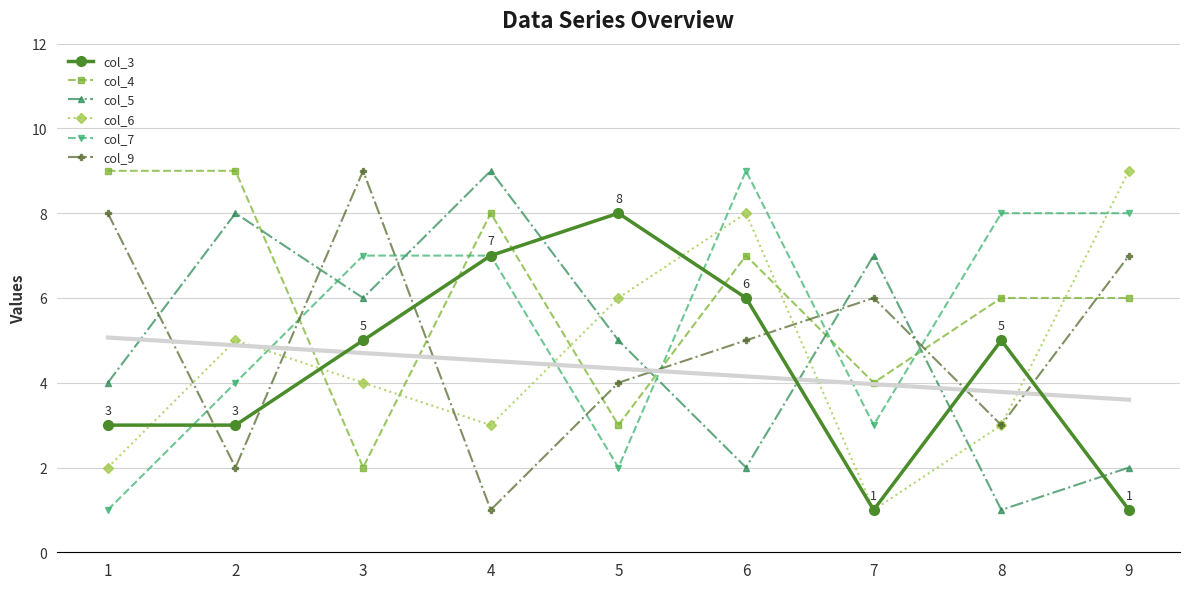

Is the value of col_7 at 2 greater than the value of col_3 at 8?

No